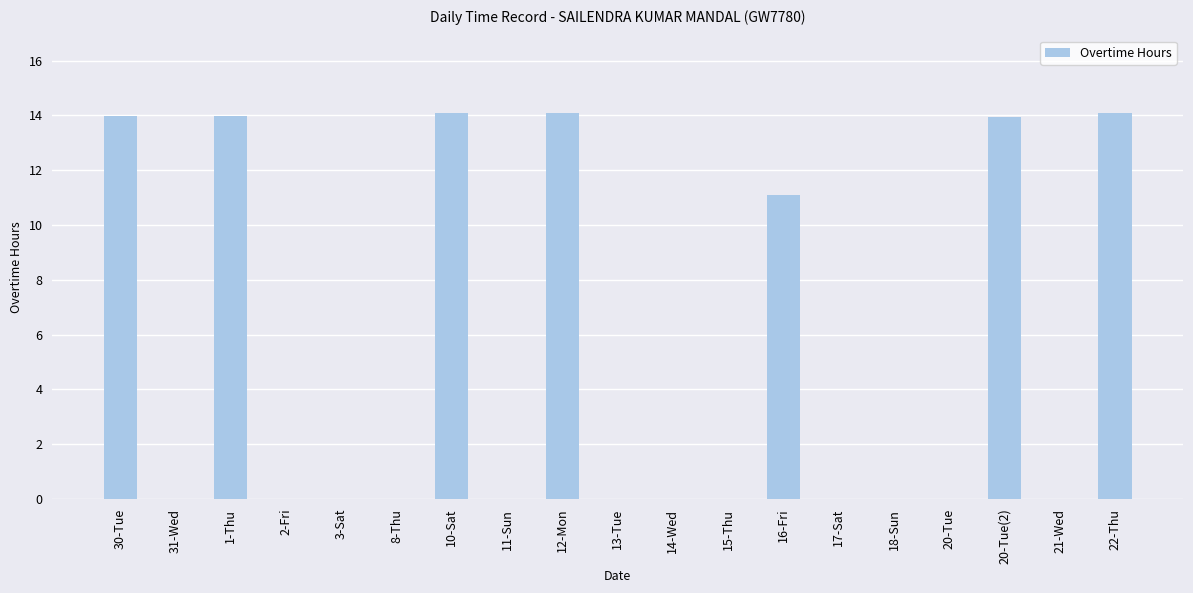

Is it true that the value at 21-Wed is 0.0?

True